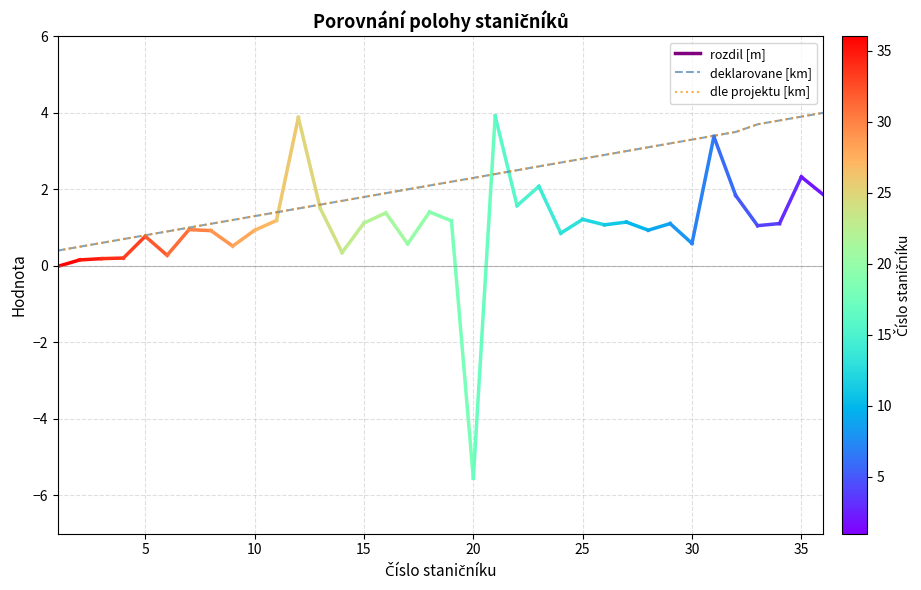

What is the minimum value for dle projektu [km]?

0.4